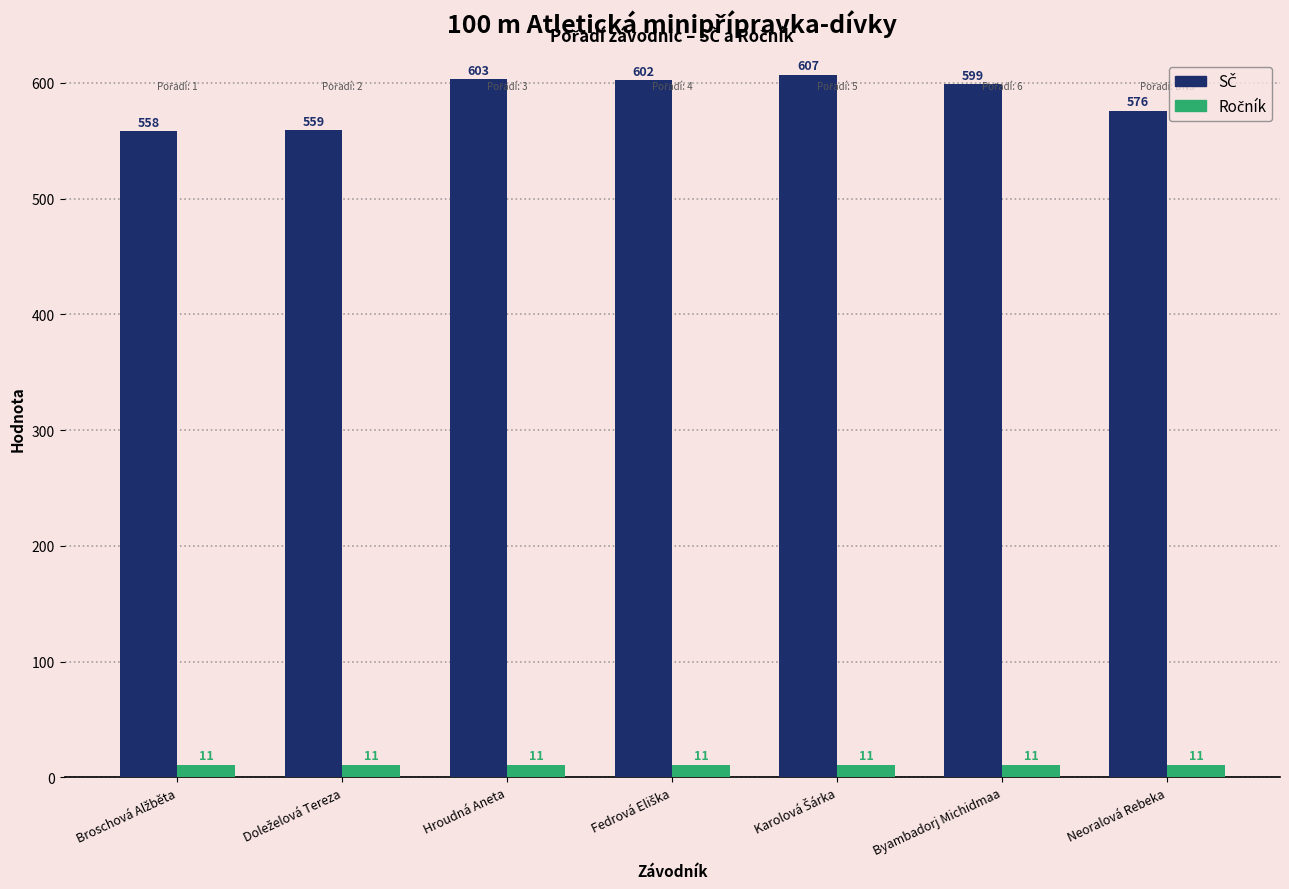

What is the maximum value shown in the chart?

607